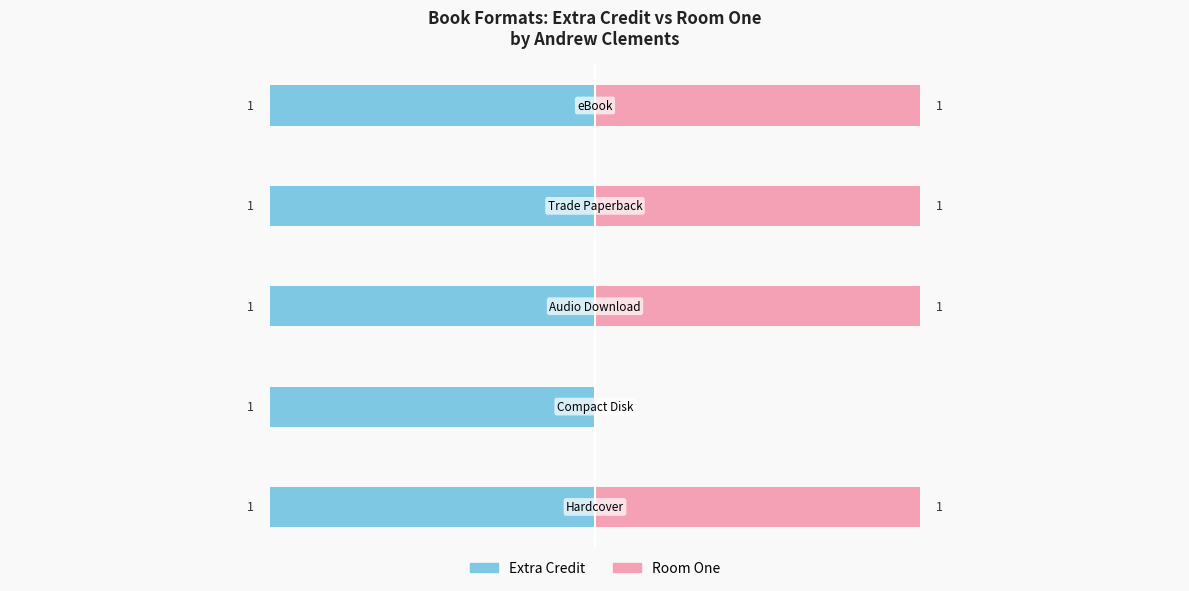

Rank the series by their maximum value, from highest to lowest.

Room One, Extra Credit